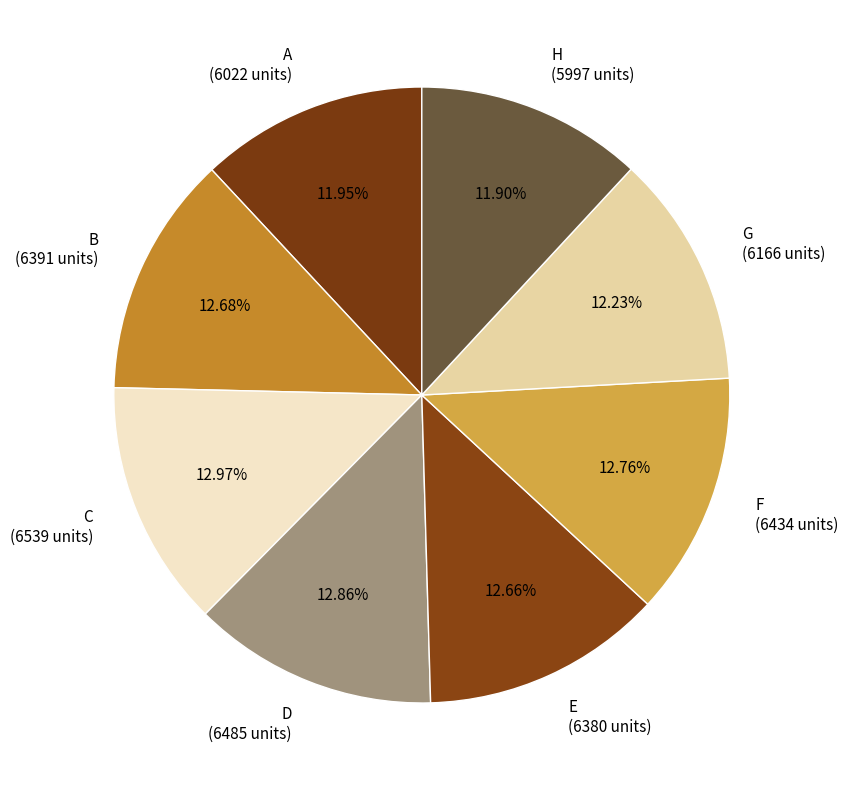

To the nearest percent, what is the difference between the largest and smallest slice percentages?

1%